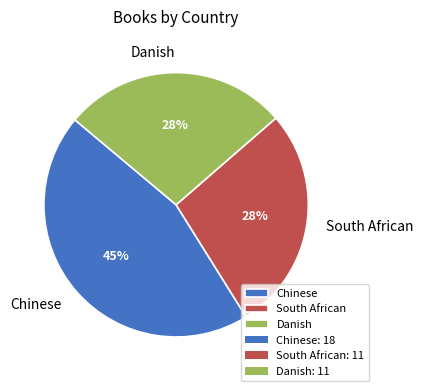

To the nearest percent, what portion does Chinese represent?

45%